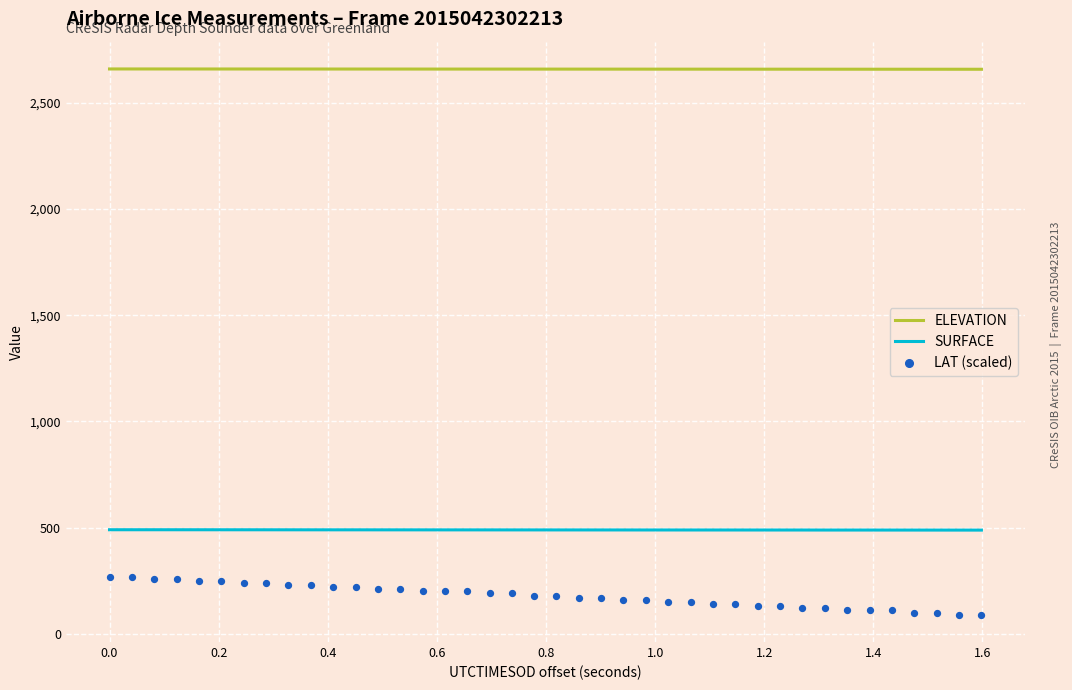

True or false: ELEVATION and SURFACE cross at least once.

False